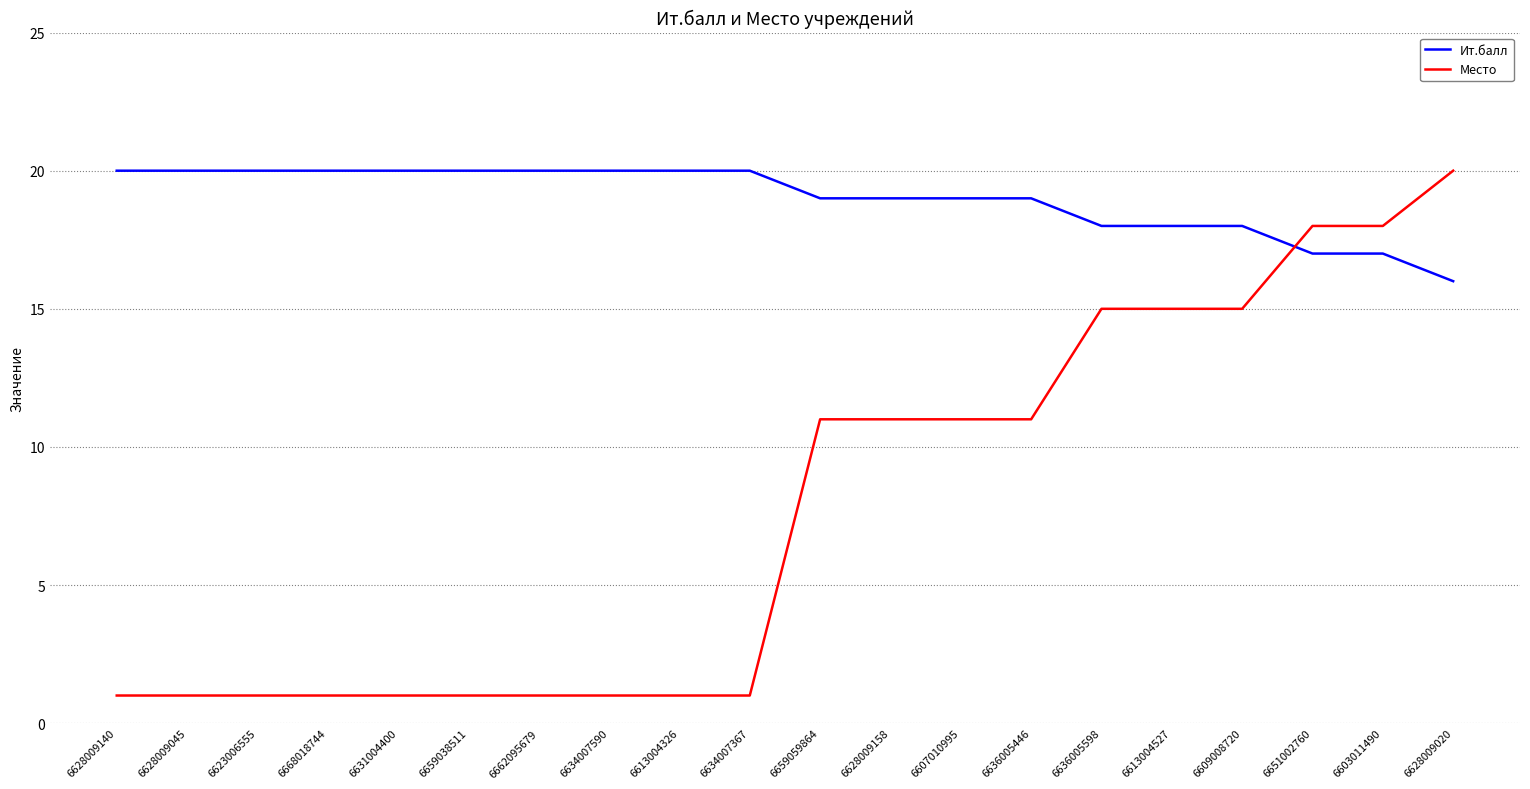

Rank the series by their average value, from highest to lowest.

Ит.балл, Место